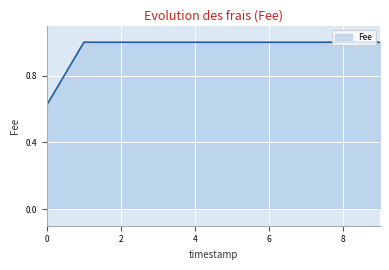

Does the chart display data point markers on the line(s)?

No